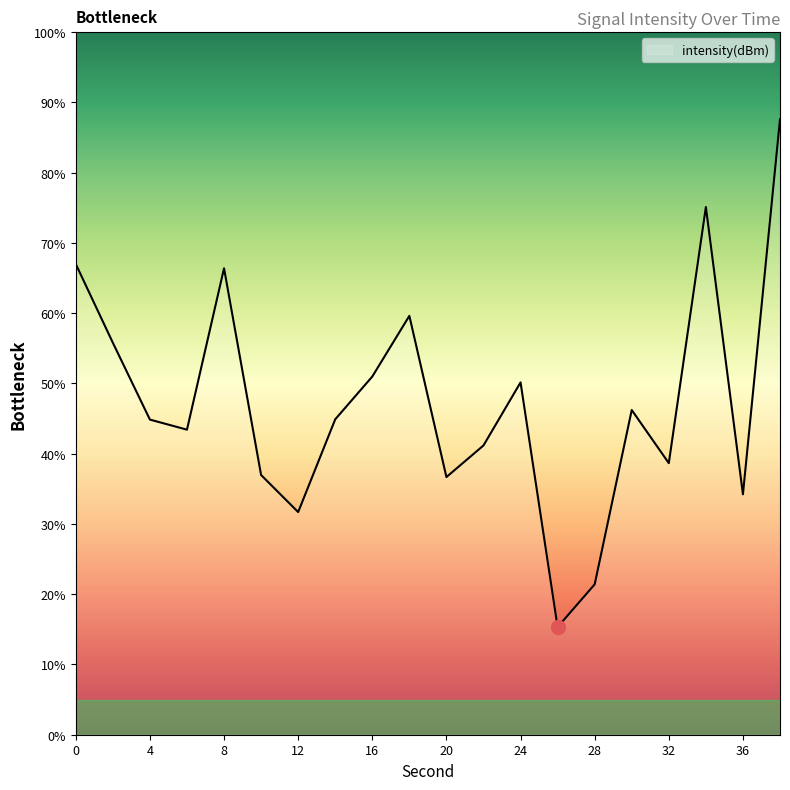

What is the minimum value shown in the chart?

15.3